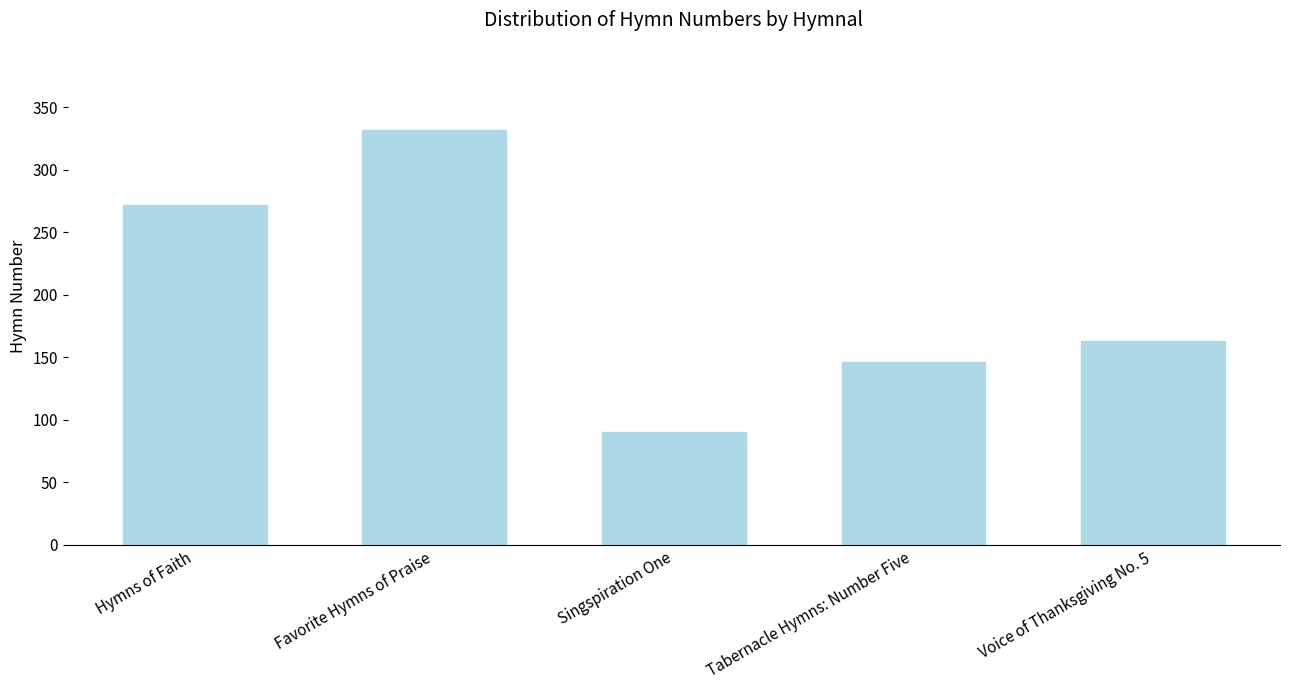

What is the approximate value at Hymns of Faith, to the nearest 10?

270